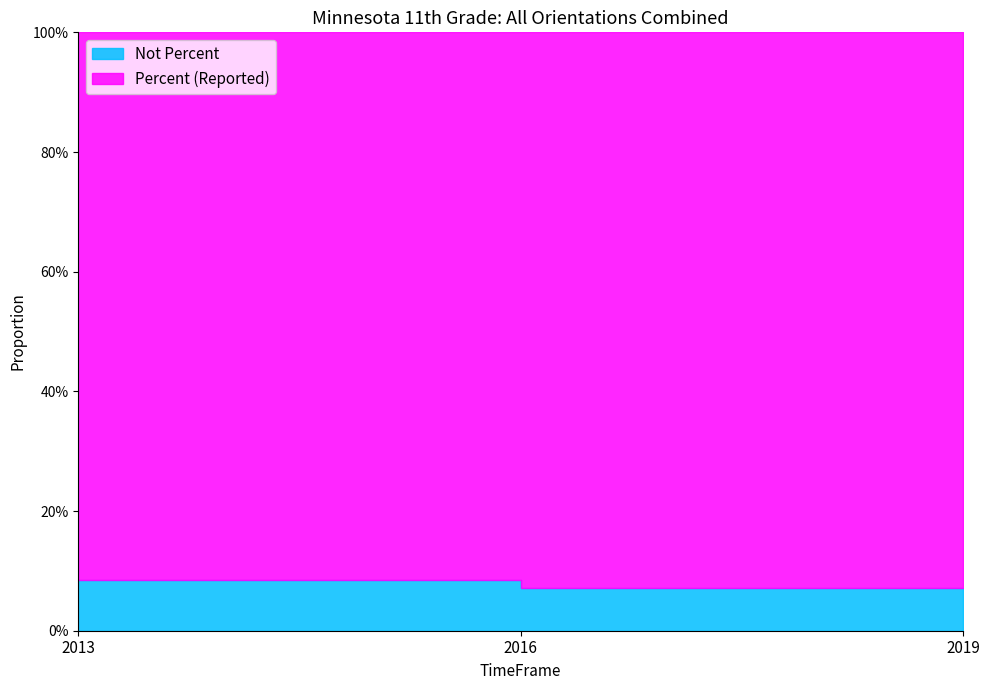

The Percent series shows 1.4 at 2013. True or false?

False